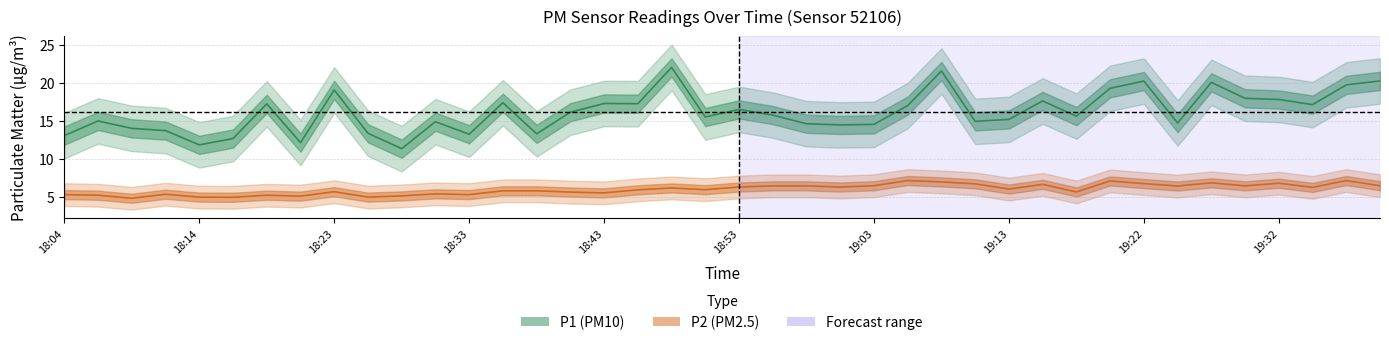

What is the label of the 35th point from the left?

19:27